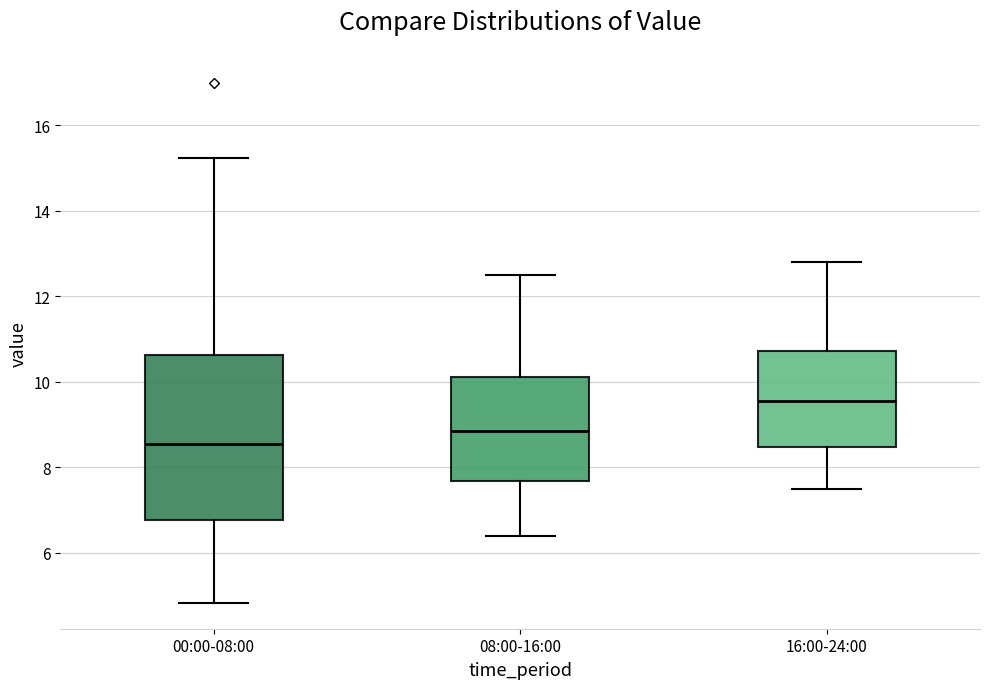

Which box has the highest median line?

16:00-24:00